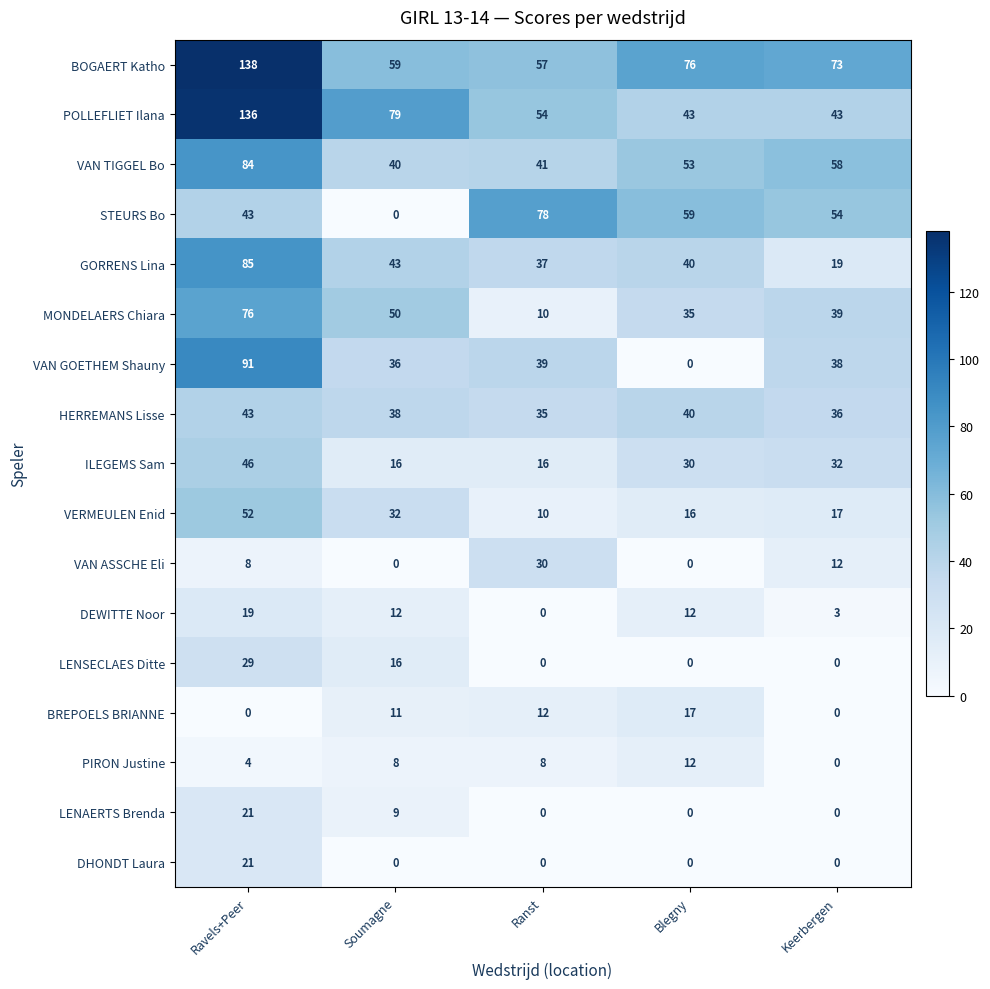

At which category is the sum across all series the highest?

Ravels+Peer